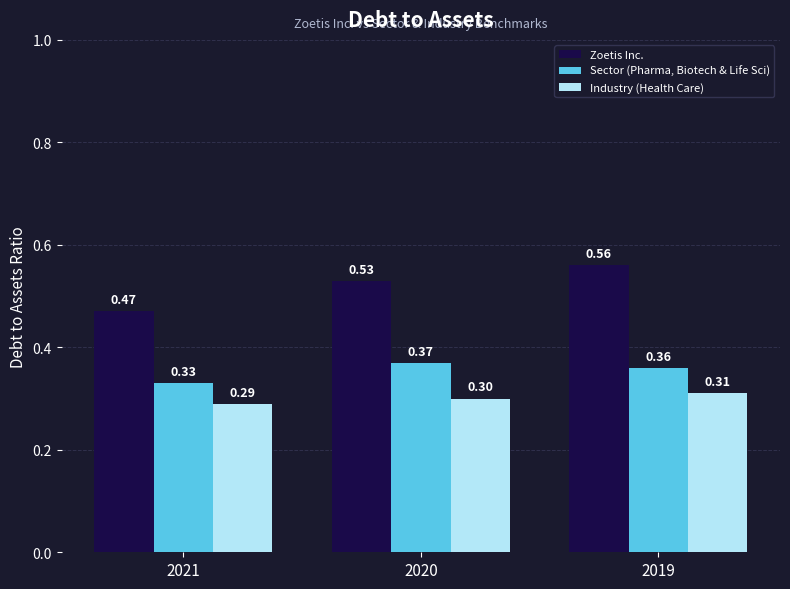

Between 2021 and 2019, which series saw the biggest shift?

Zoetis Inc.